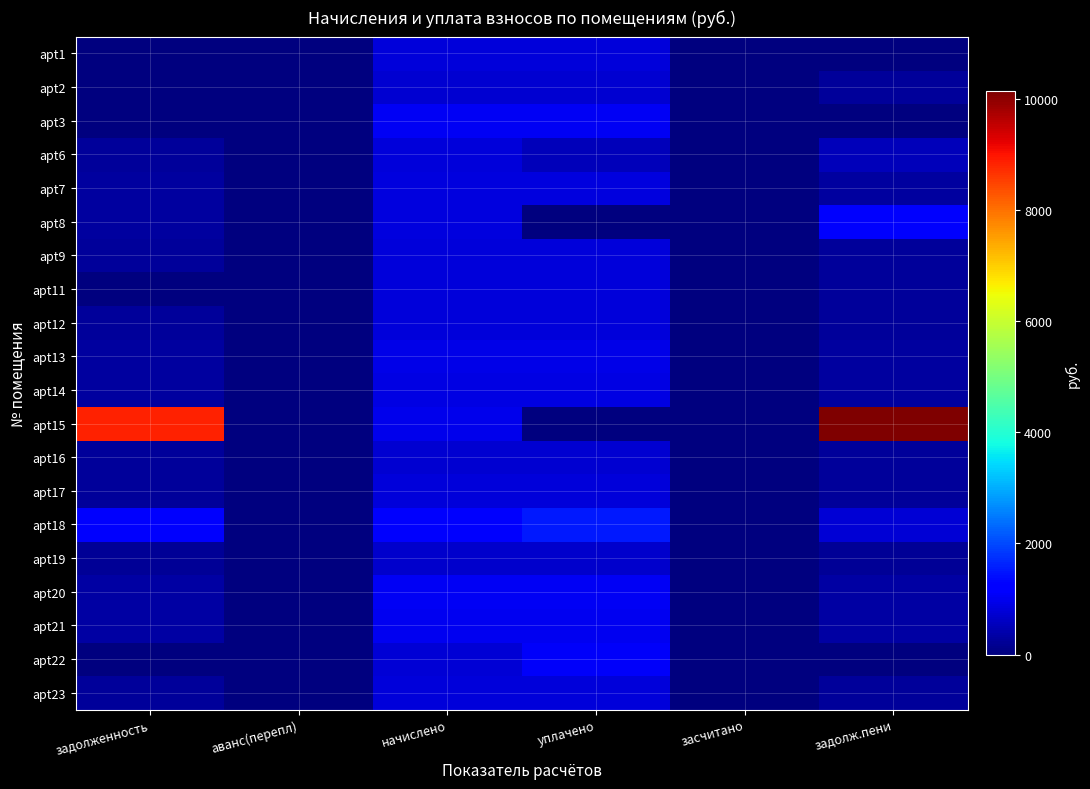

What is the spread (max minus min) of values at аванс(перепл)?

1.9